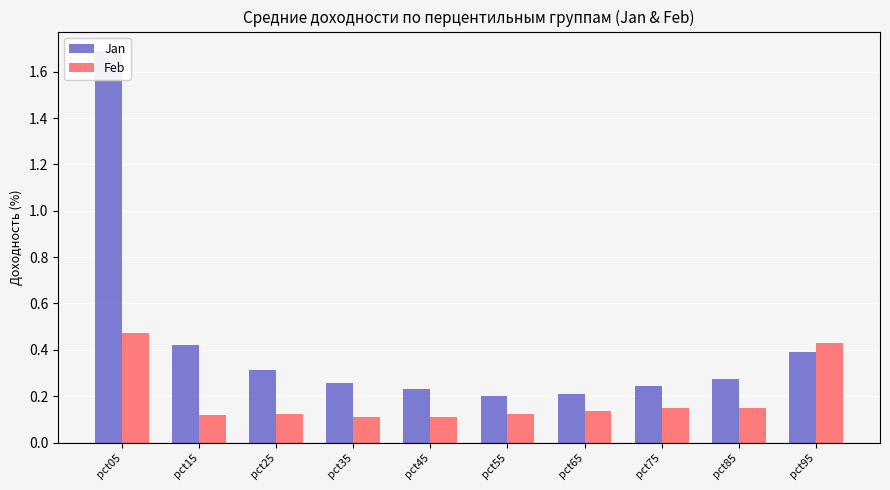

Which series has the largest total across all categories?

Jan